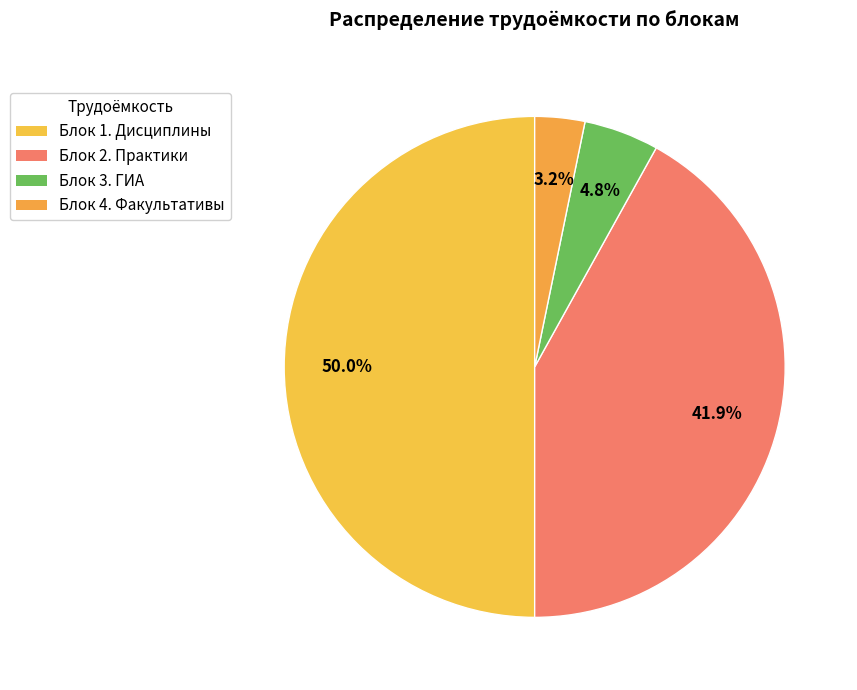

How many slices are in this pie chart?

4